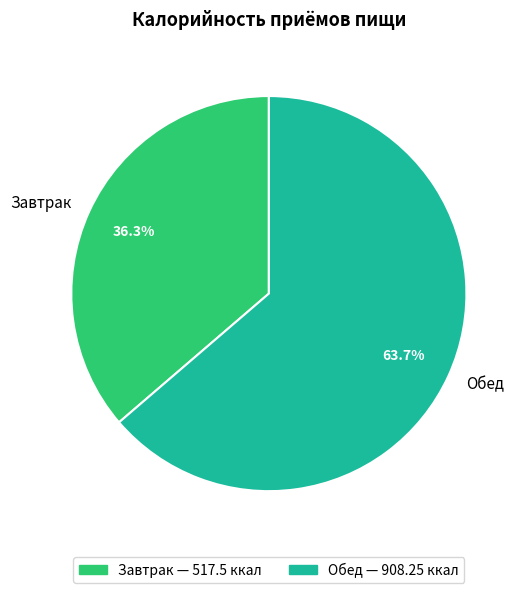

True or false: Завтрак accounts for 36% of the total.

True